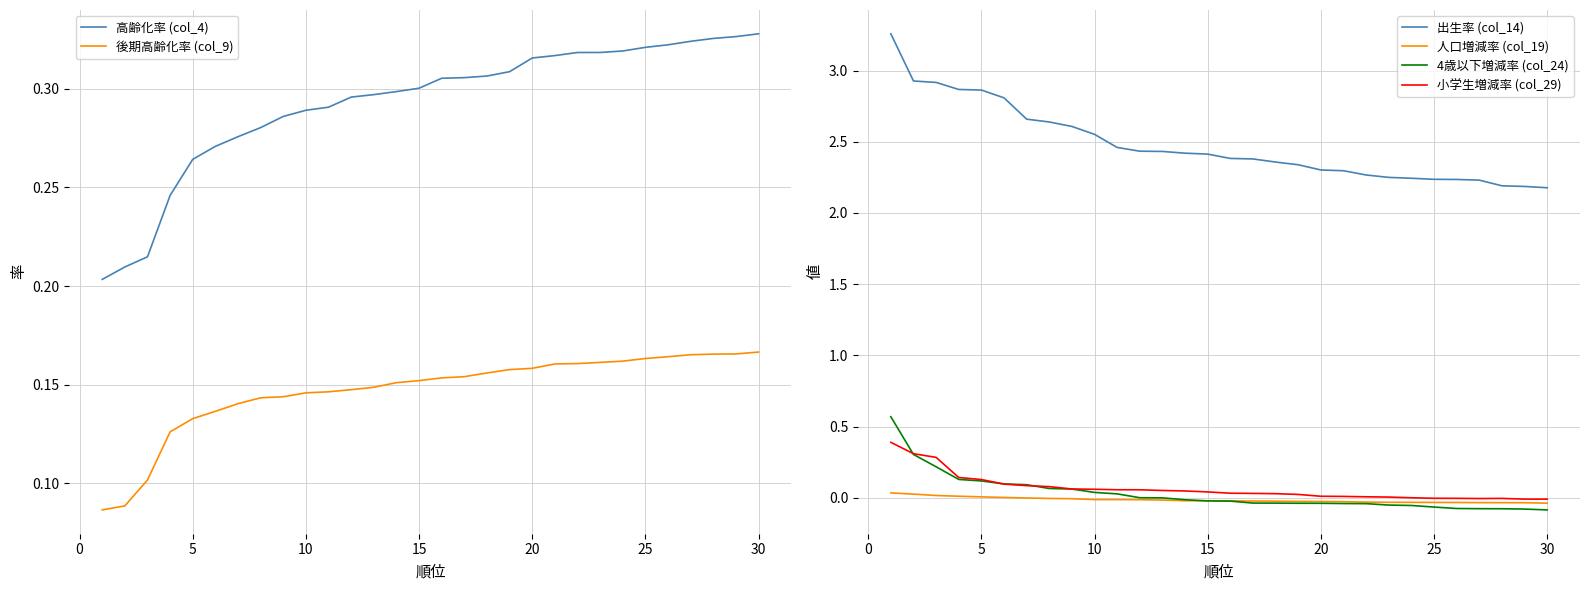

True or false: 後期高齢化率 (col_9) and 高齢化率 (col_4) intersect in this chart.

False